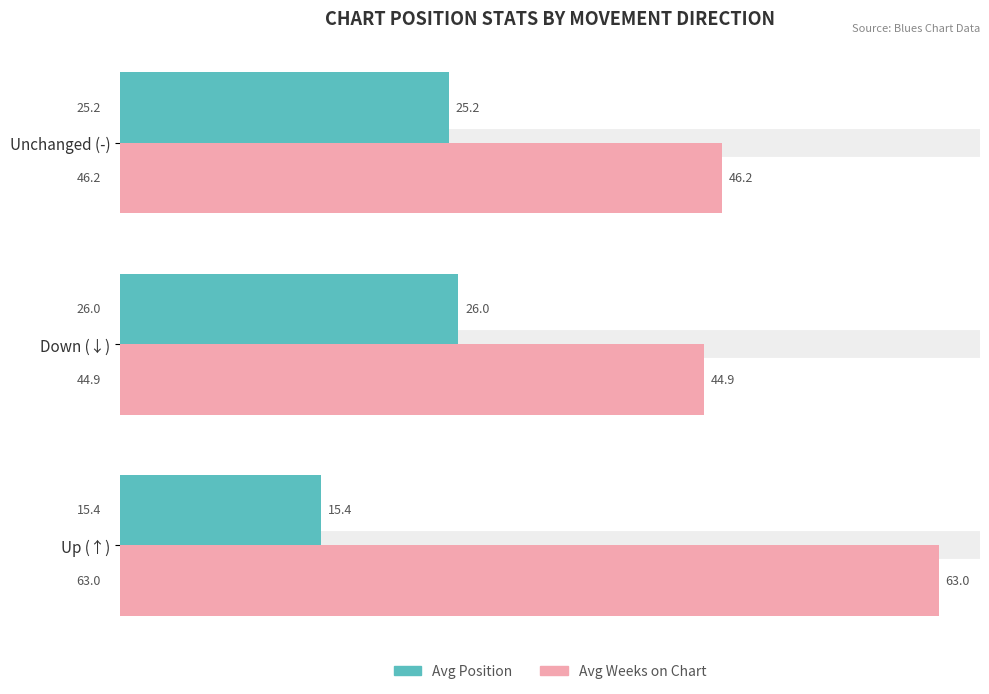

What is the minimum value for Avg Position?

15.4